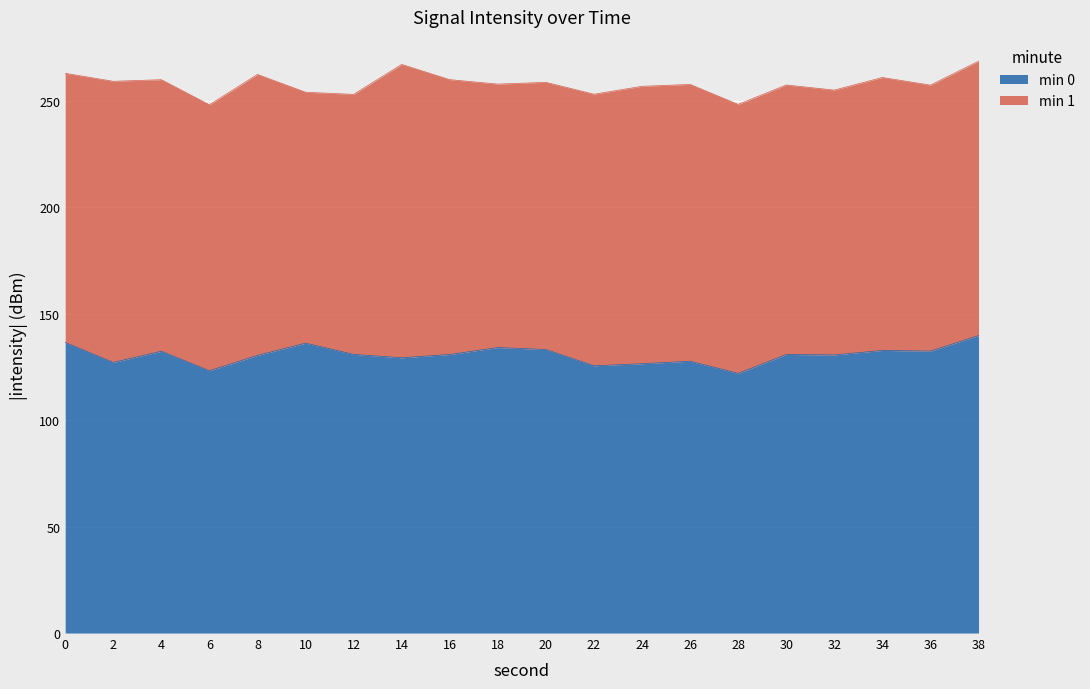

What is the total value across all series at 20?

258.7